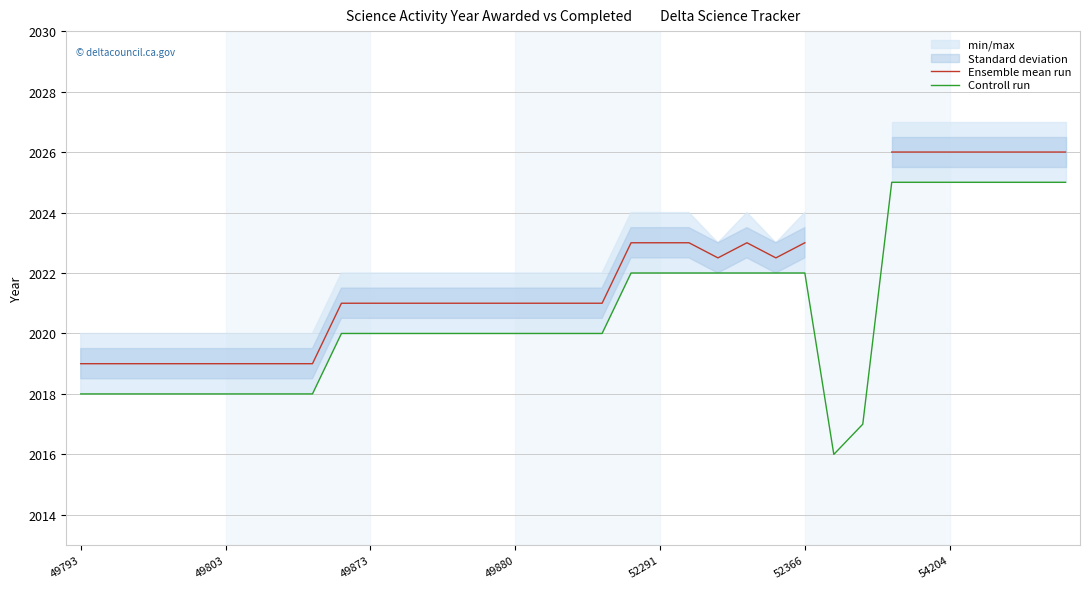

True or false: Controll run has a value of 3354 at 49803.

False